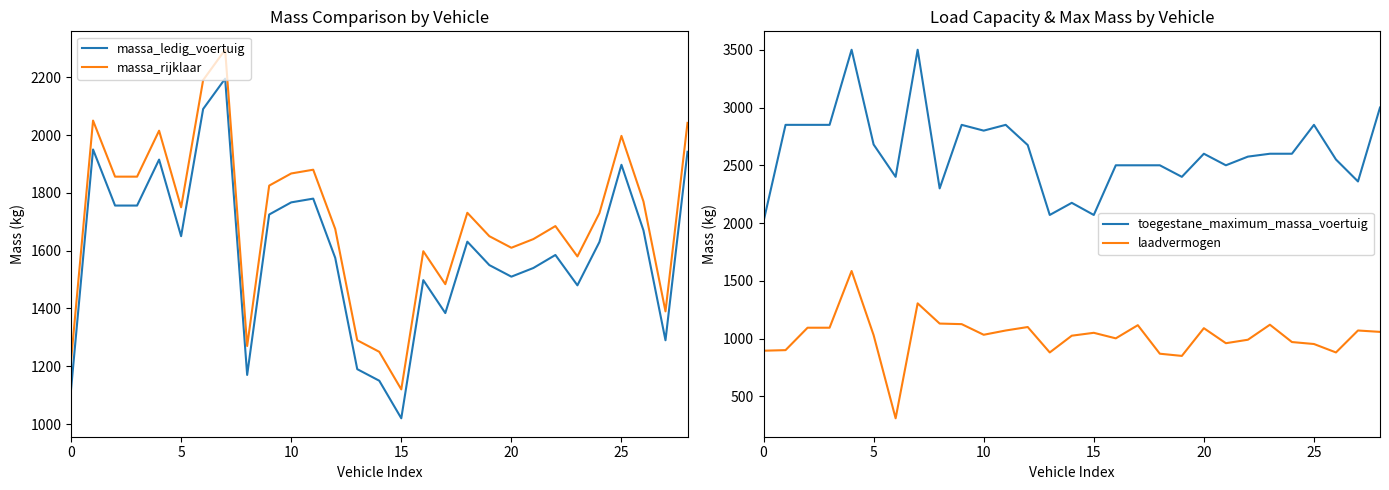

True or false: massa_ledig_voertuig and massa_rijklaar cross at least once.

False